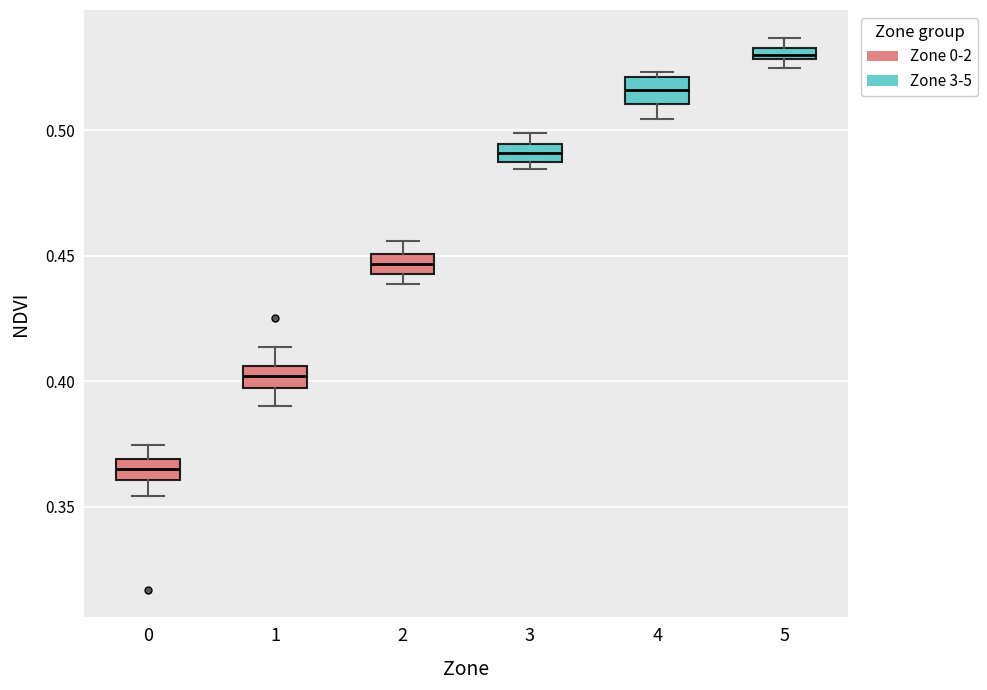

Which box has the highest median line?

5